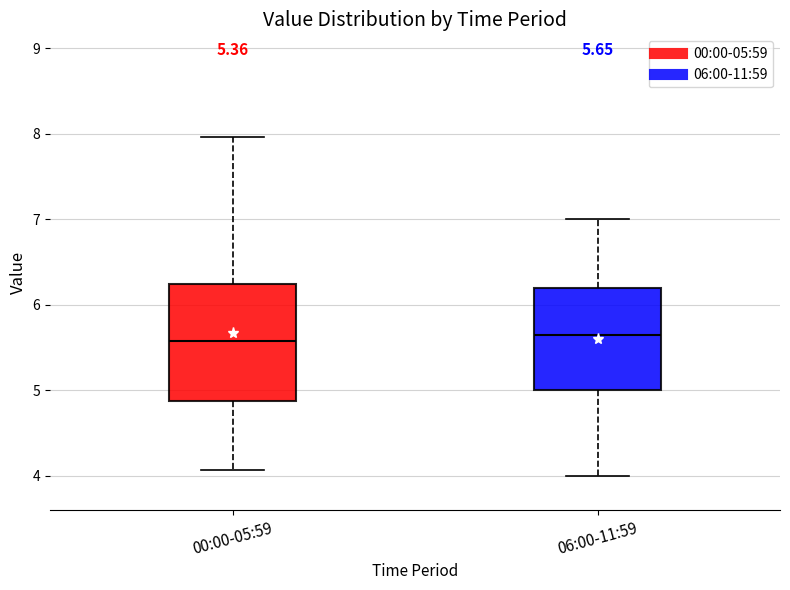

Which box is the tallest, from its lower edge to its upper edge?

00:00-05:59